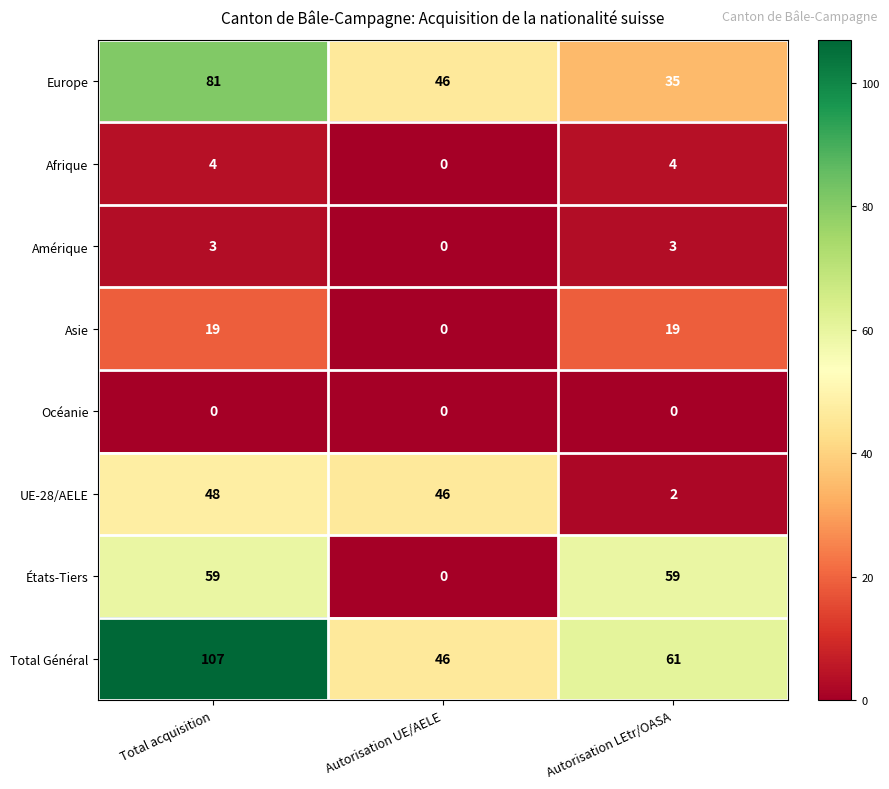

Reading left to right, what are all the values shown in this chart?

Europe: 81	46	35
Afrique: 4	0	4
Amérique: 3	0	3
Asie: 19	0	19
Océanie: 0	0	0
UE-28/AELE: 48	46	2
États-Tiers: 59	0	59
Total Général: 107	46	61